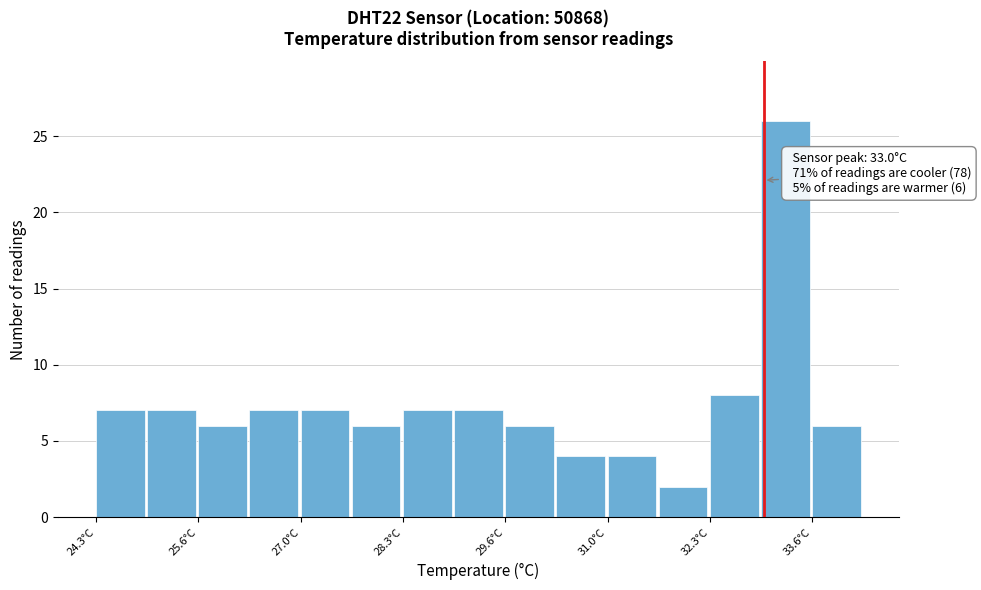

Around what value on the x-axis is the tallest bar? Give the approximate position of its centre, as read against the axis.

33.2